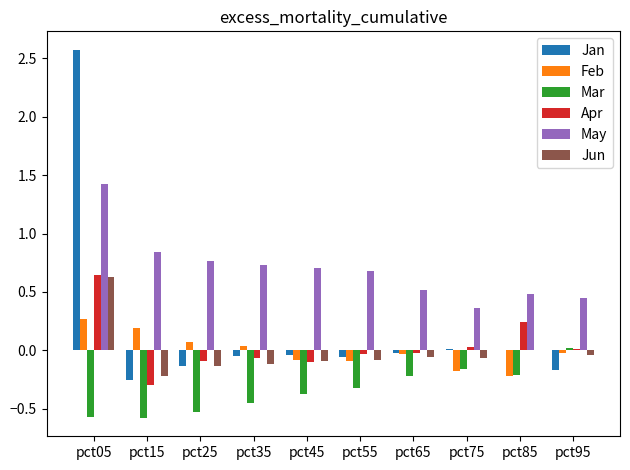

The Apr series shows 0.1 at pct85. True or false?

False